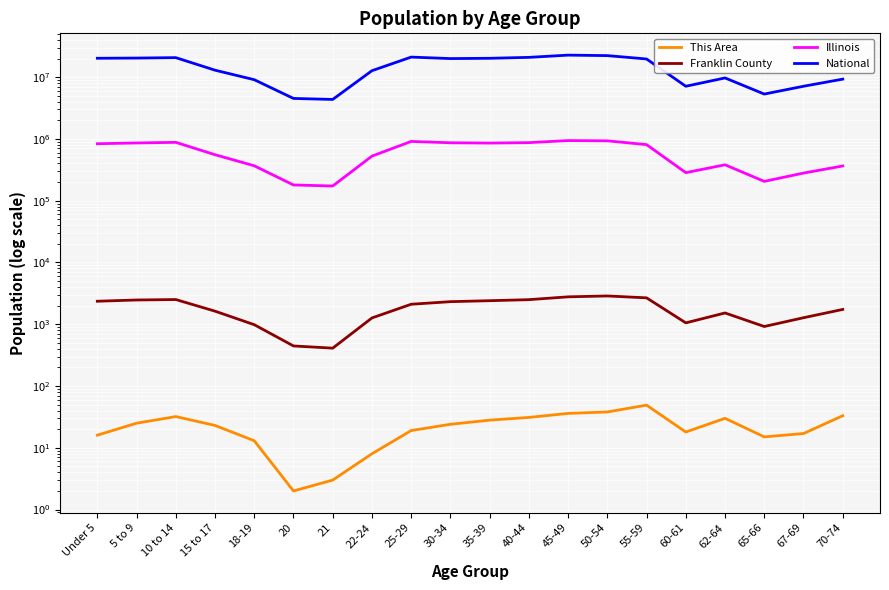

True or false: Illinois and Franklin County cross at least once.

False